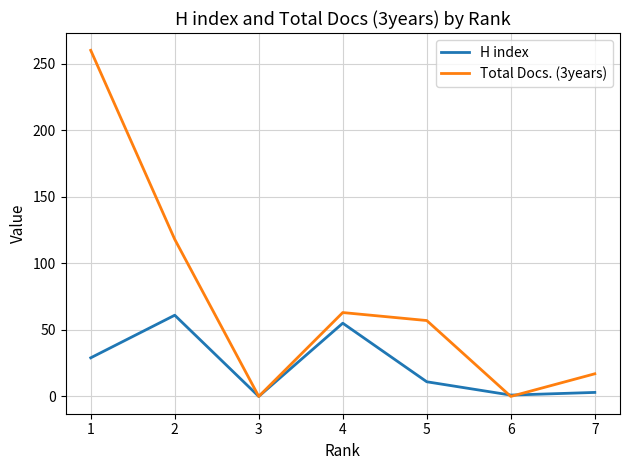

Is it true that Total Docs. (3years) equals 174 at 6?

False